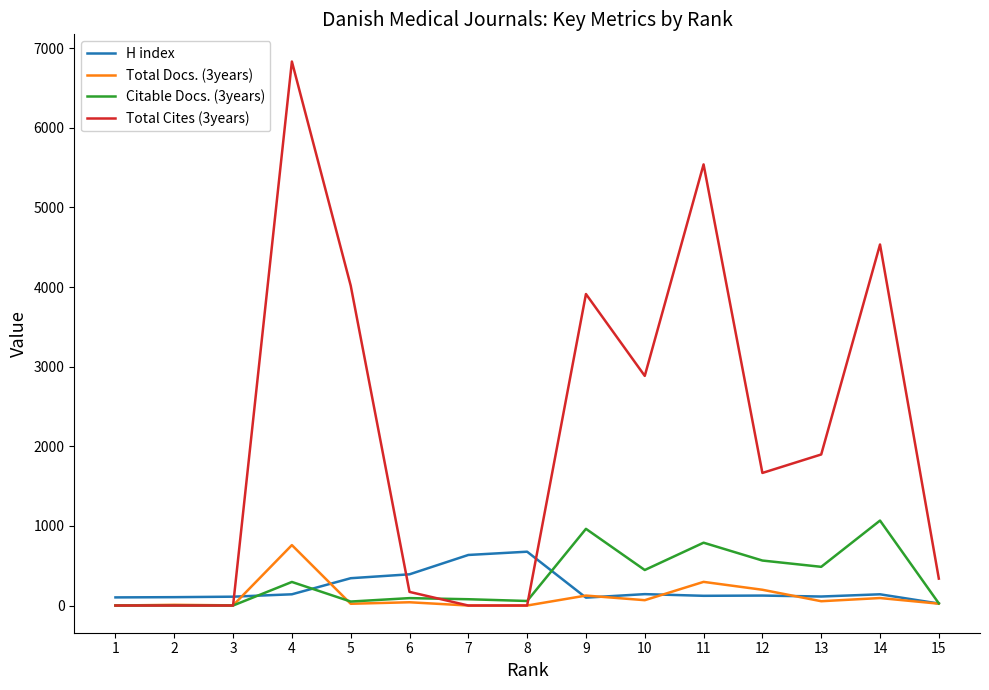

At which label does H index first exceed 125?

4